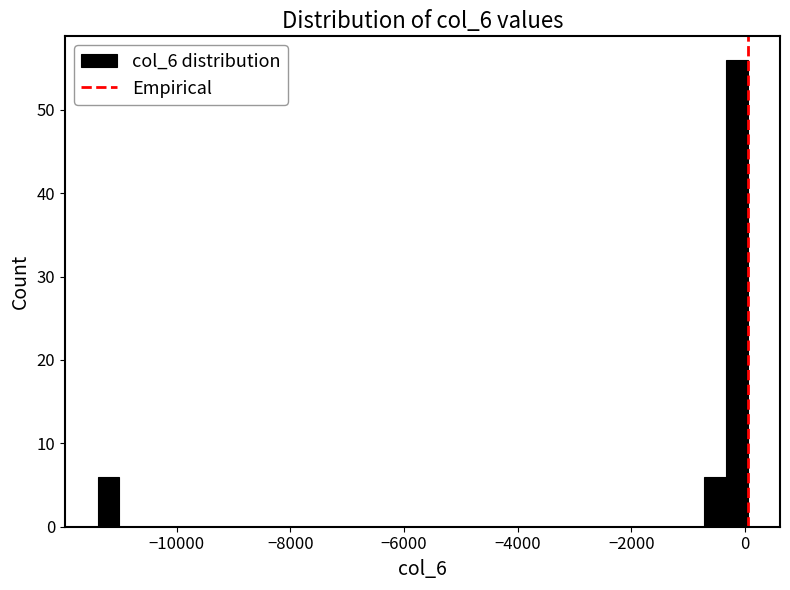

Read against the x-axis, roughly where is the centre of the tallest bar?

-200